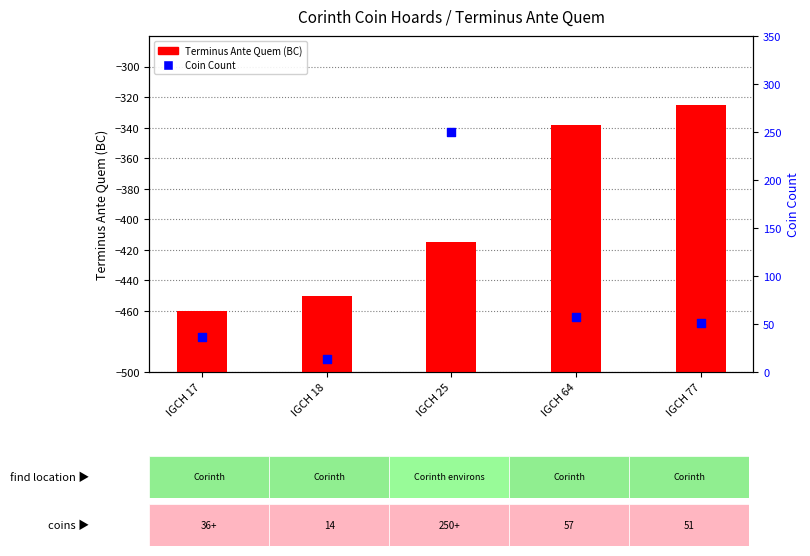

What is the total value across all series at IGCH 17?

76